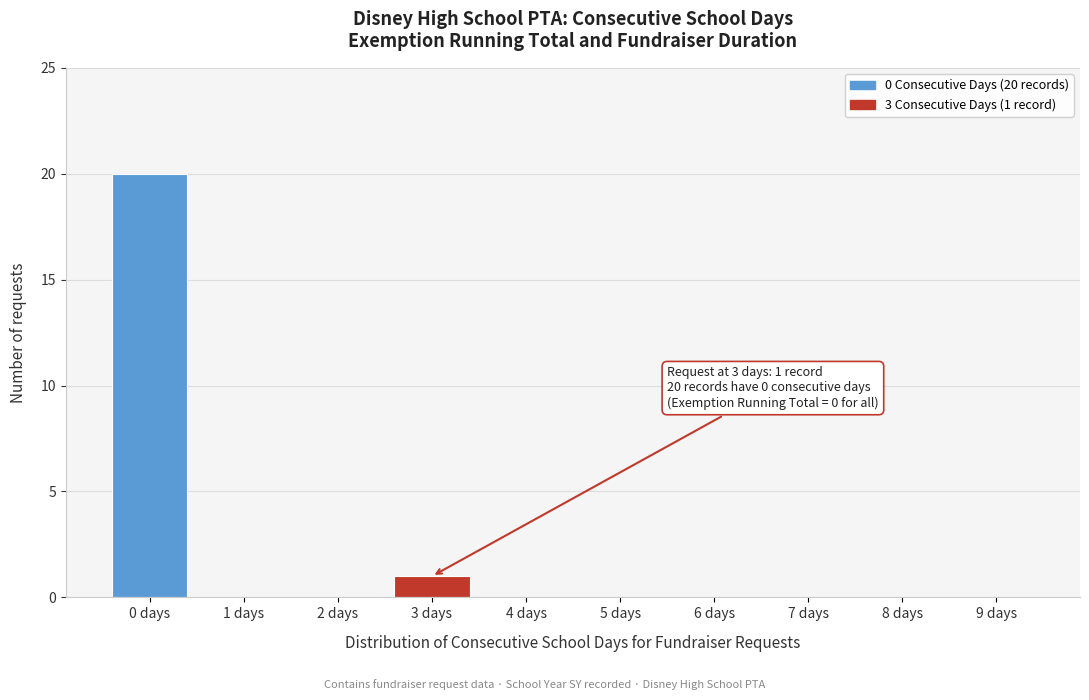

Reading left to right, what are all the values shown in this chart?

0 days=20	1 days=0	2 days=0	3 days=1	4 days=0	5 days=0	6 days=0	7 days=0	8 days=0	9 days=0